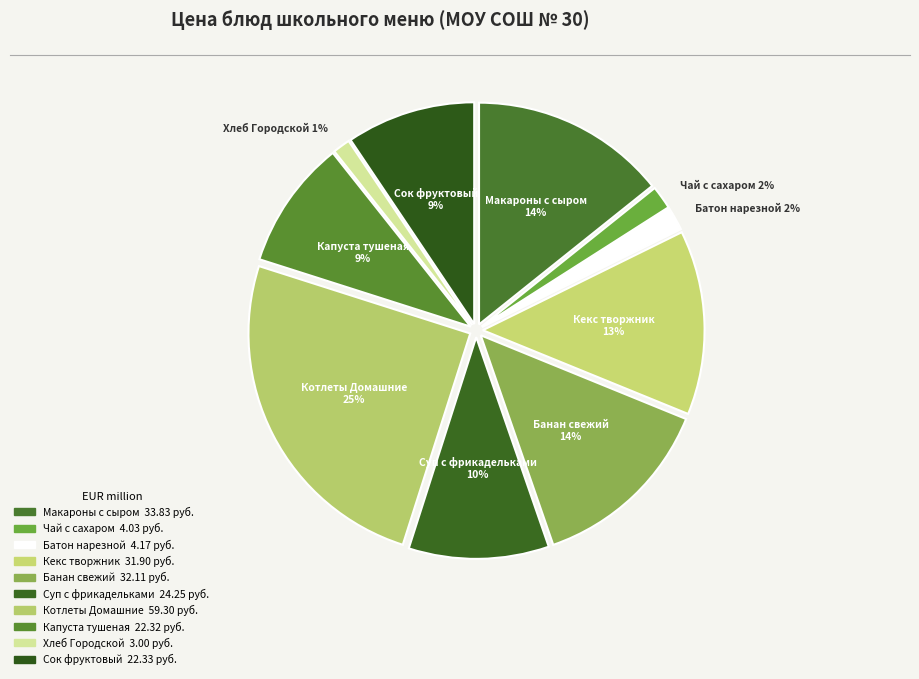

Which category has the biggest portion of the pie?

Котлеты Домашние